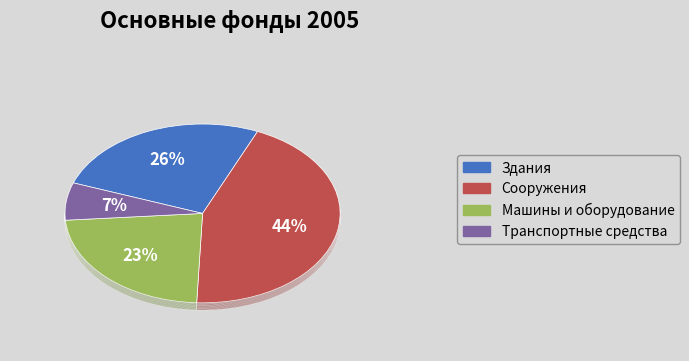

What percentage do Здания and Машины и оборудование together represent?

49.1%